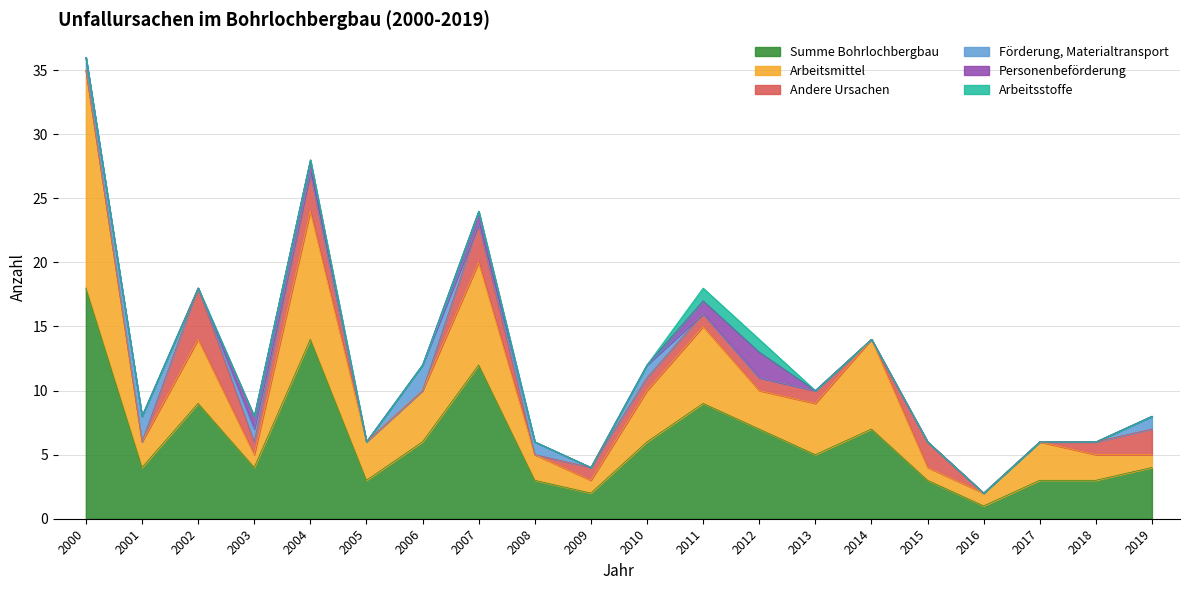

What is the difference between the highest and lowest values at 2002?

9